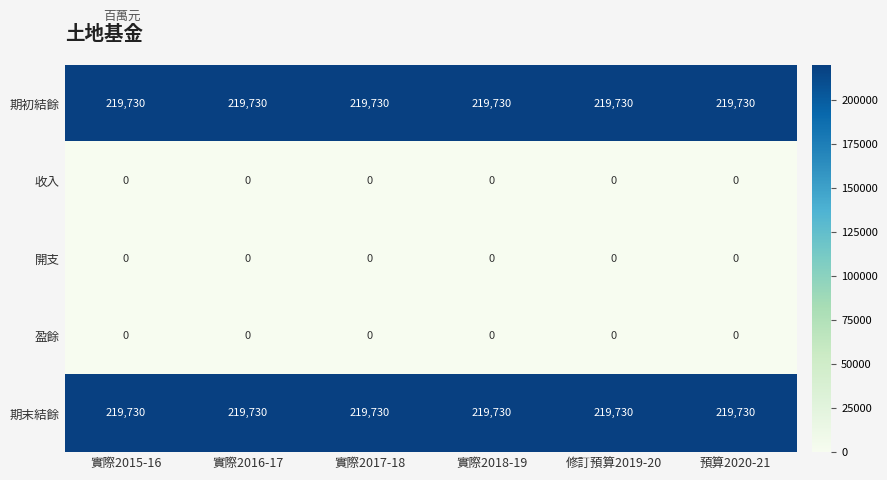

At how many categories does at least one series exceed 156333?

6